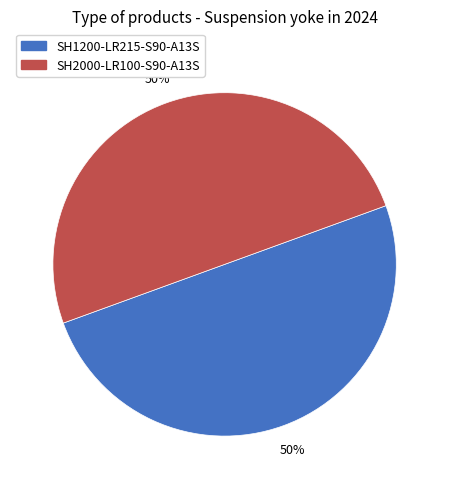

To the nearest percent, what percentage of the pie is SH2000-LR100-S90-A13S?

50%